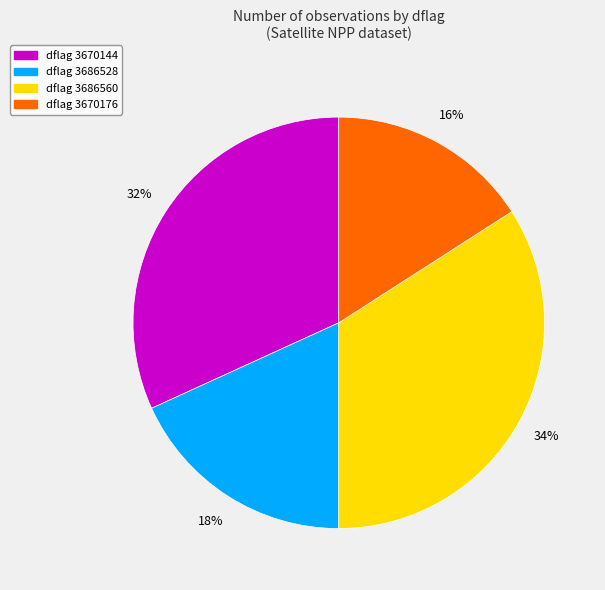

To the nearest percent, what is the difference between the largest and smallest slice percentages?

18%